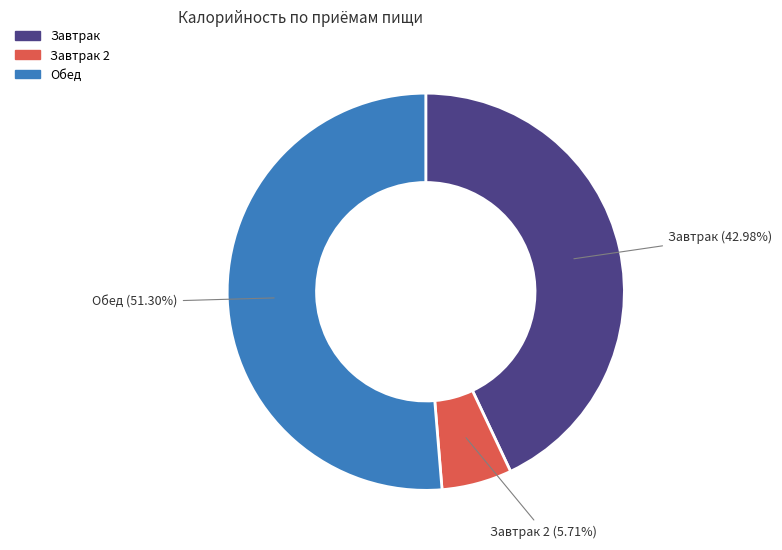

Count the number of slices in the pie.

3